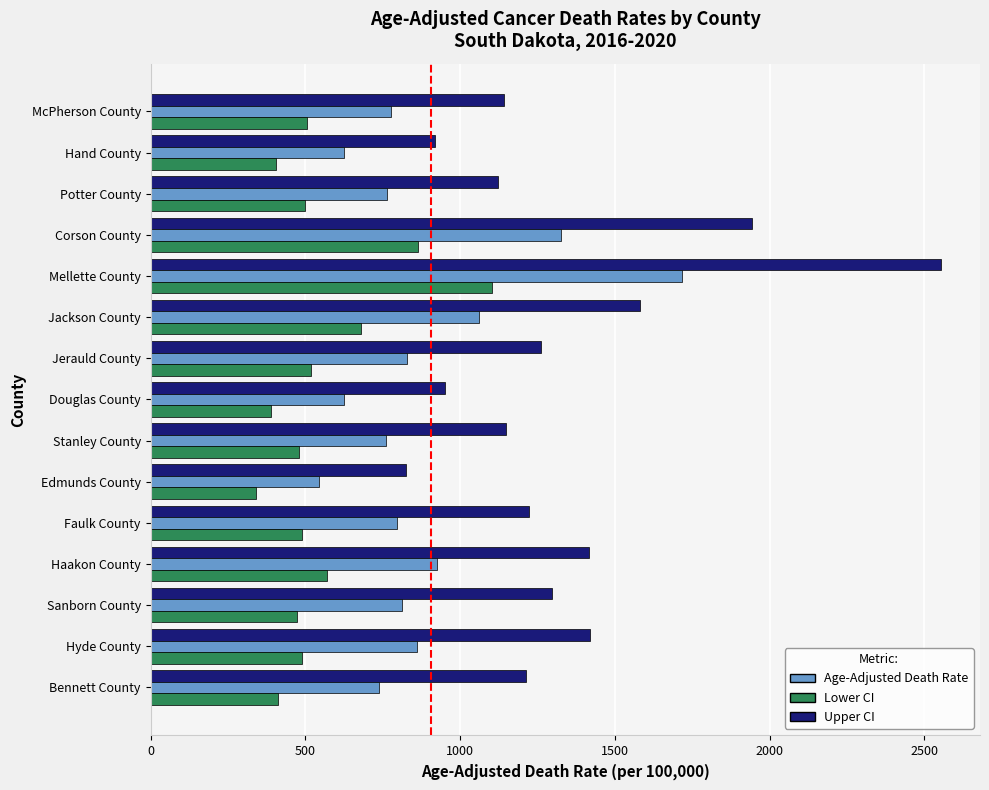

What is the total value across all series at Douglas County?

1967.5